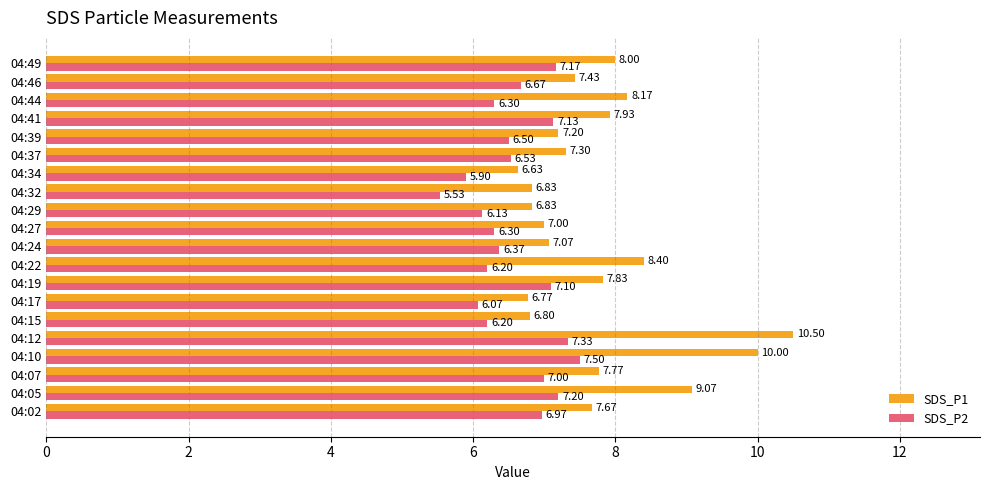

What is the highest value of the SDS_P1 series?

10.5